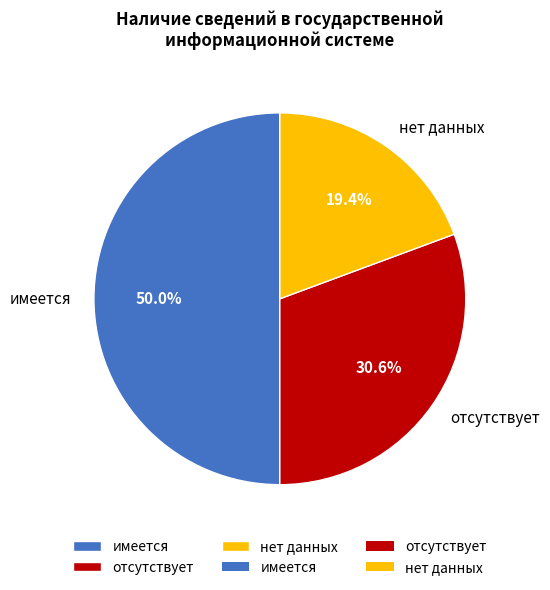

To the nearest percent, what is the average slice percentage?

33%